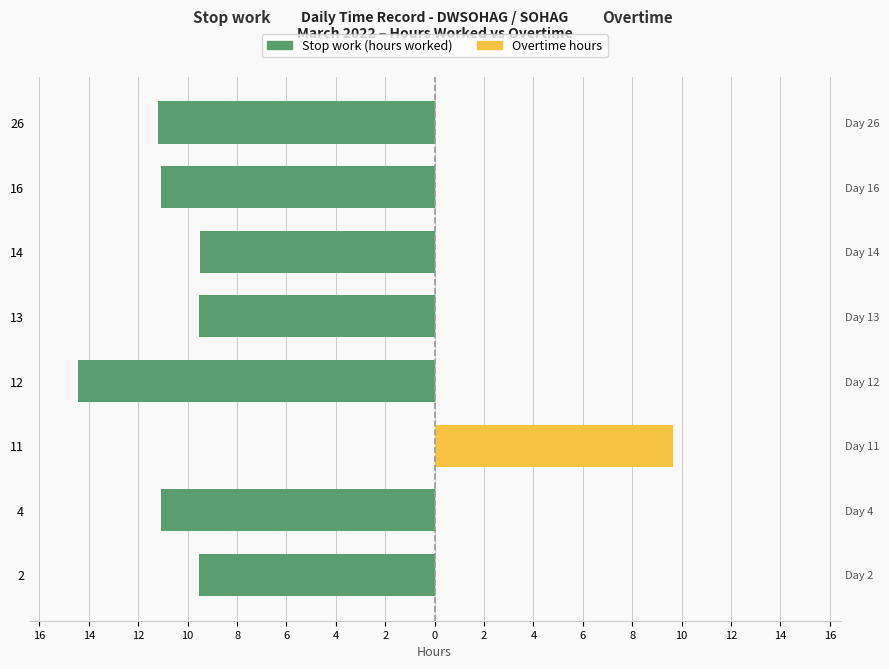

How many bars are there in each group?

2